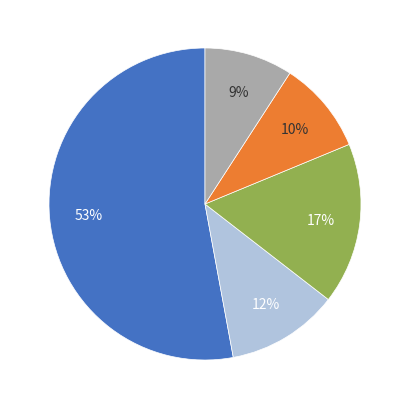

To the nearest percent, what is the average slice percentage?

20%